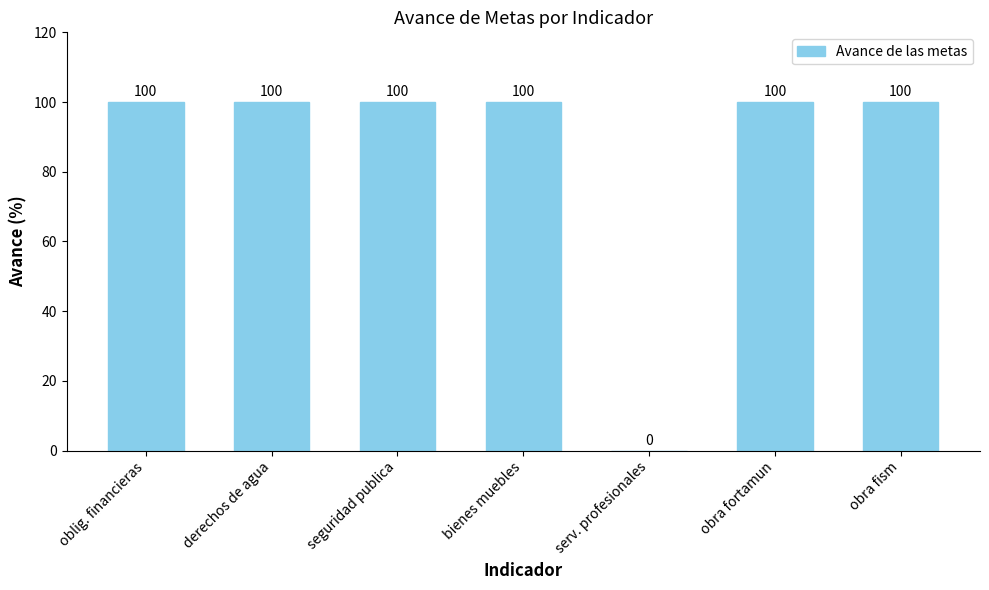

What is the greatest value displayed?

100